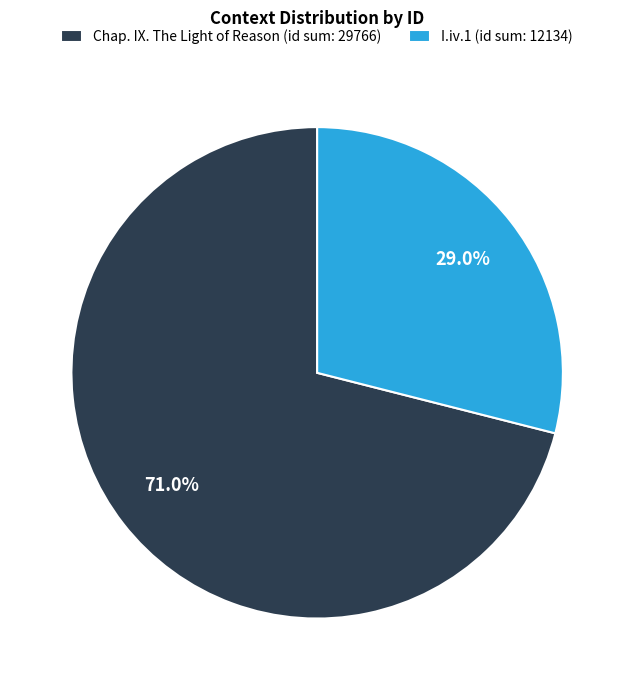

What is the smallest slice in the pie chart?

I.iv.1 (id sum: 12134)